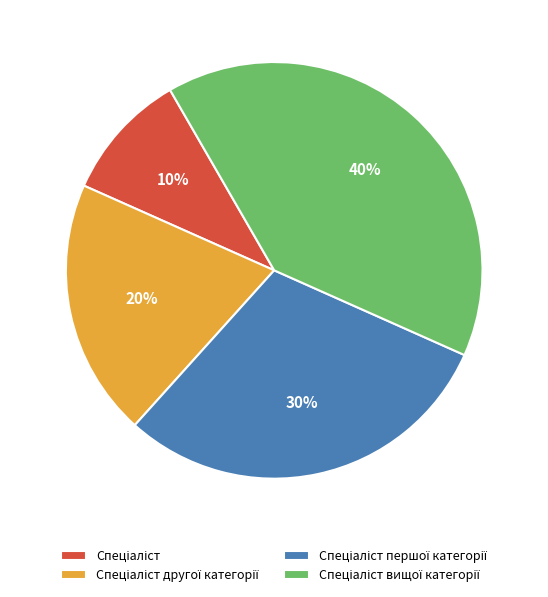

To the nearest percent, what is the average slice percentage?

25%